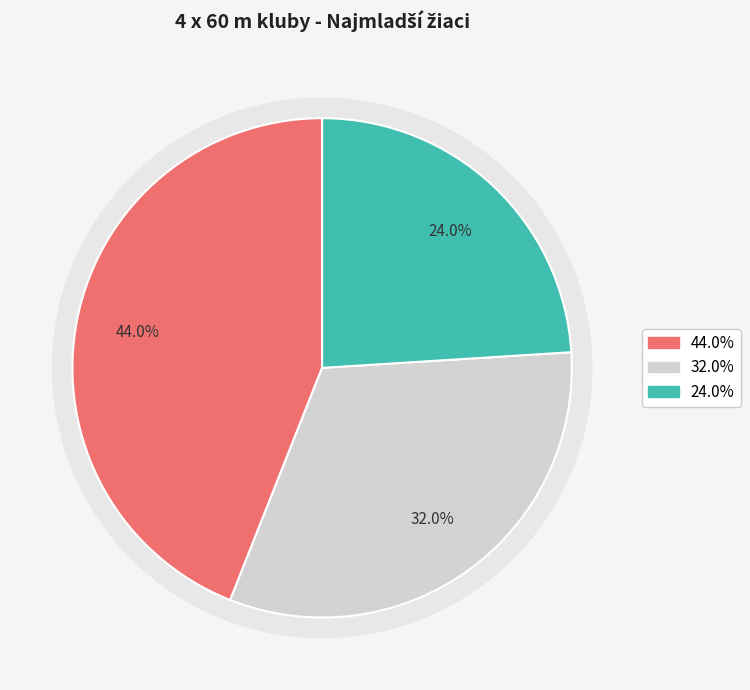

Is there a majority slice in this chart?

No